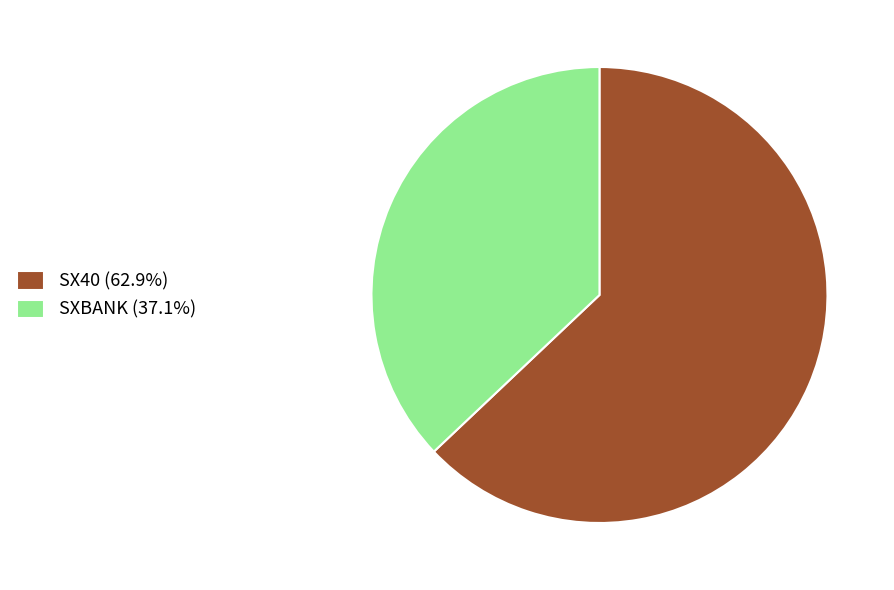

True or false: SX40 accounts for 50% of the total.

False